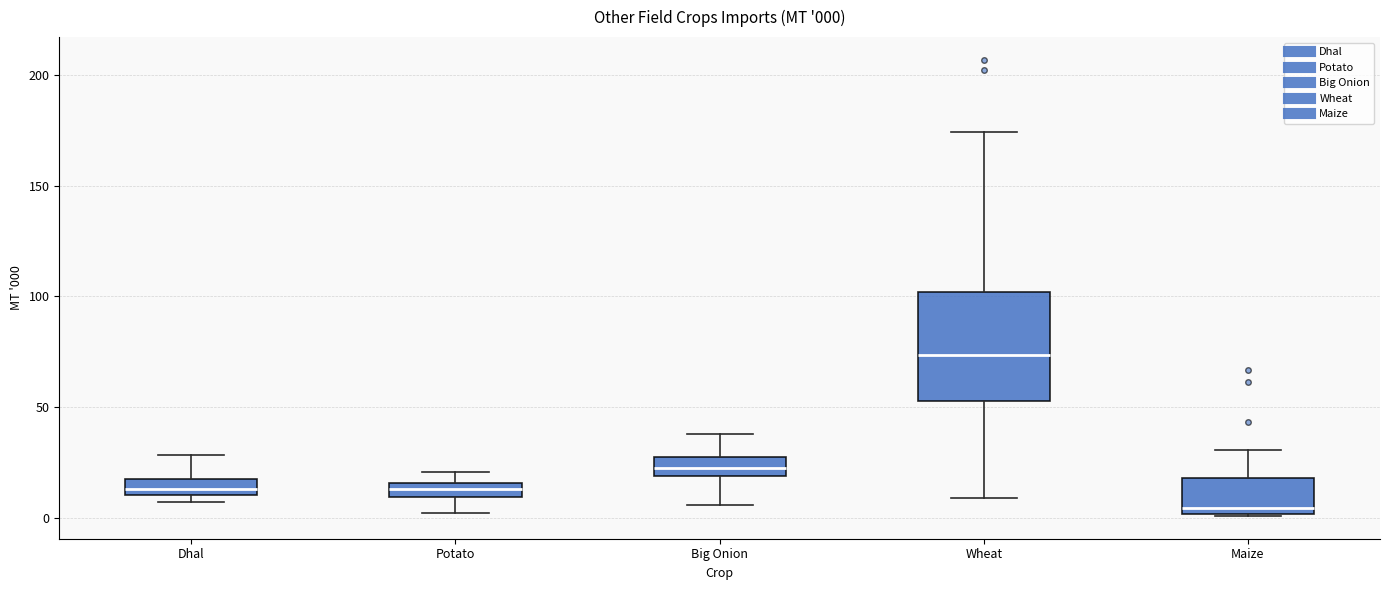

Which box is the tallest, from its lower edge to its upper edge?

Wheat